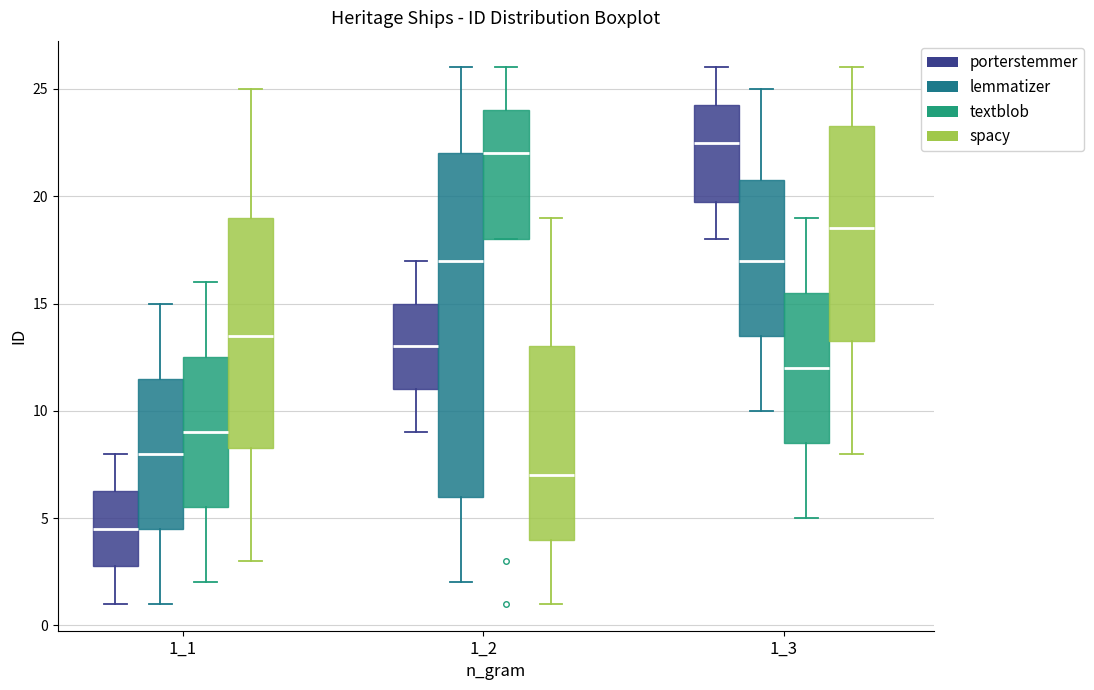

Where does the median line of the box for 1_1 (porterstemmer) sit on the y-axis? The values are not printed on the chart, so give them approximately, as read against the axis.

4.5